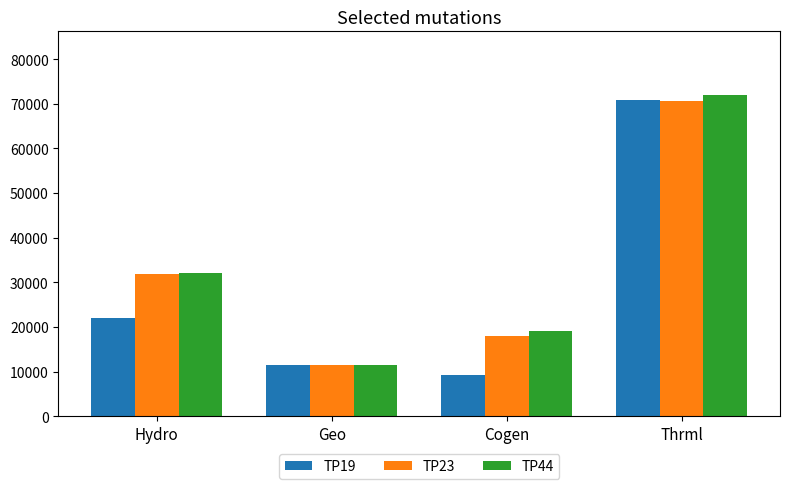

List the labels in order of TP44 value, smallest first.

Geo, Cogen, Hydro, Thrml